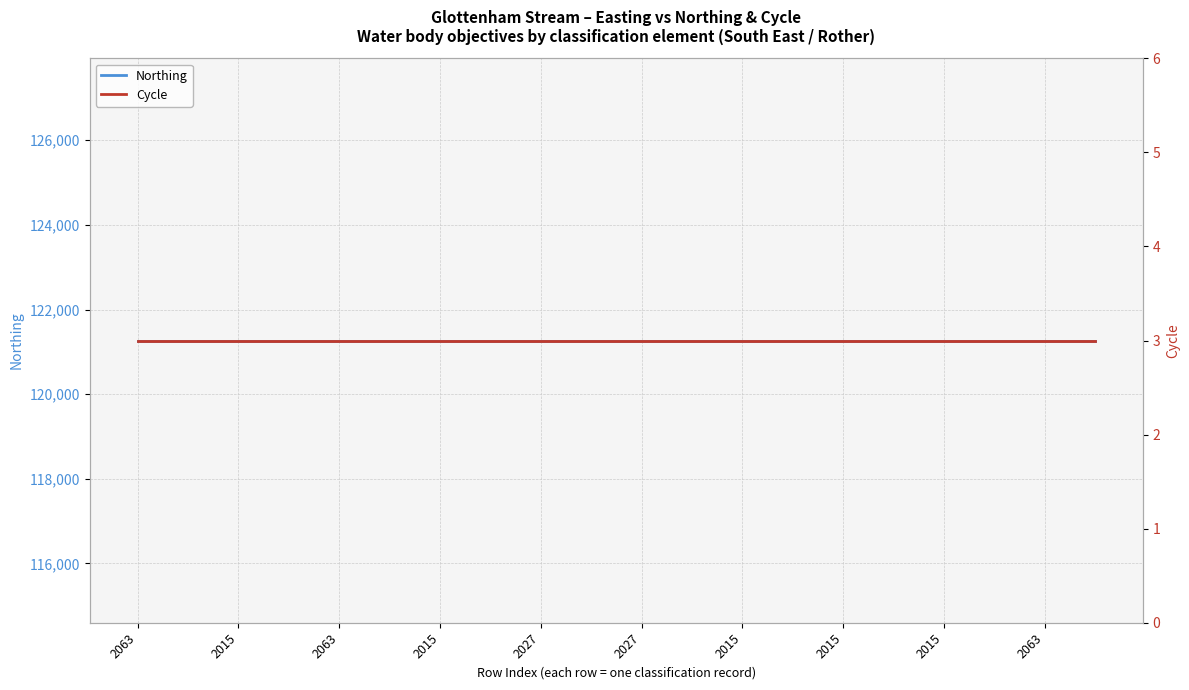

Where is Northing nearest to the value 121267?

2063